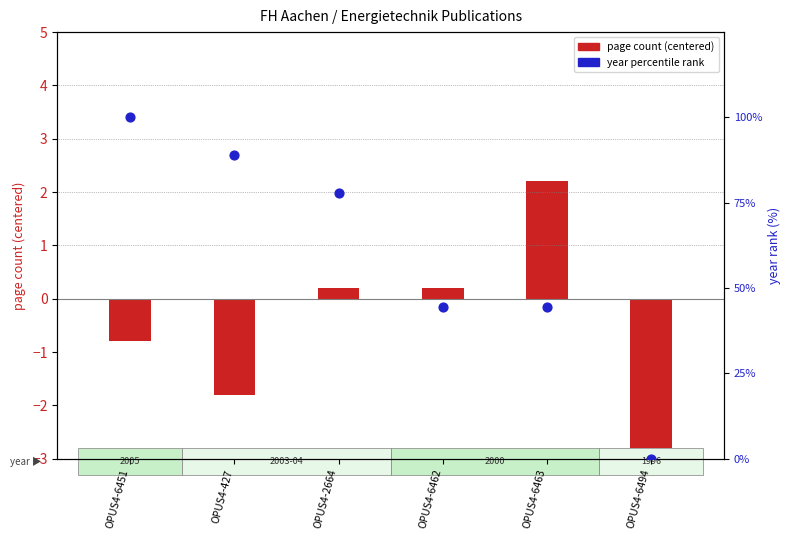

What are all the series names shown in the legend?

page count (centered), year percentile rank